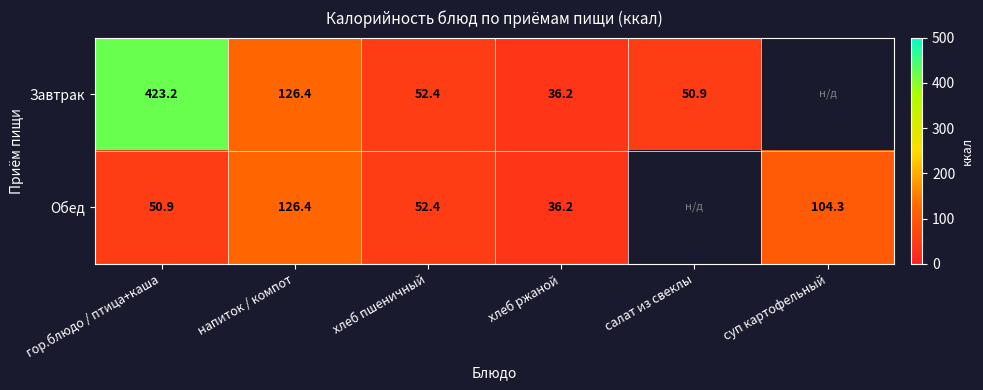

Count the number of categories in the chart.

6